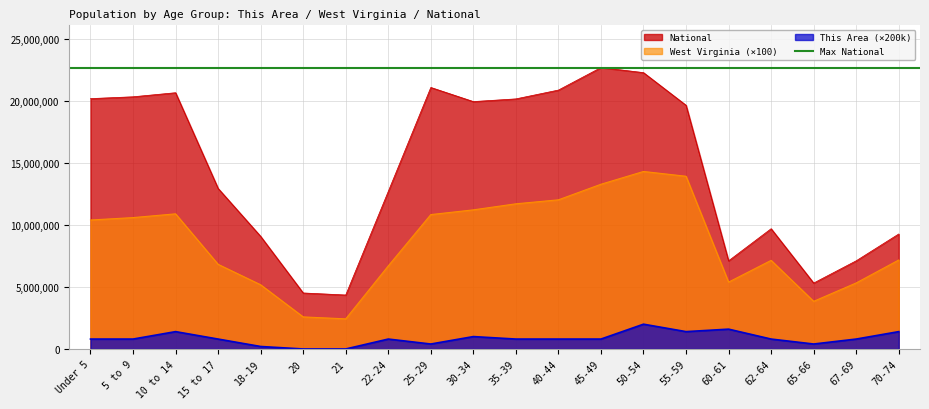

How many interior local peaks does the This Area series have?

5